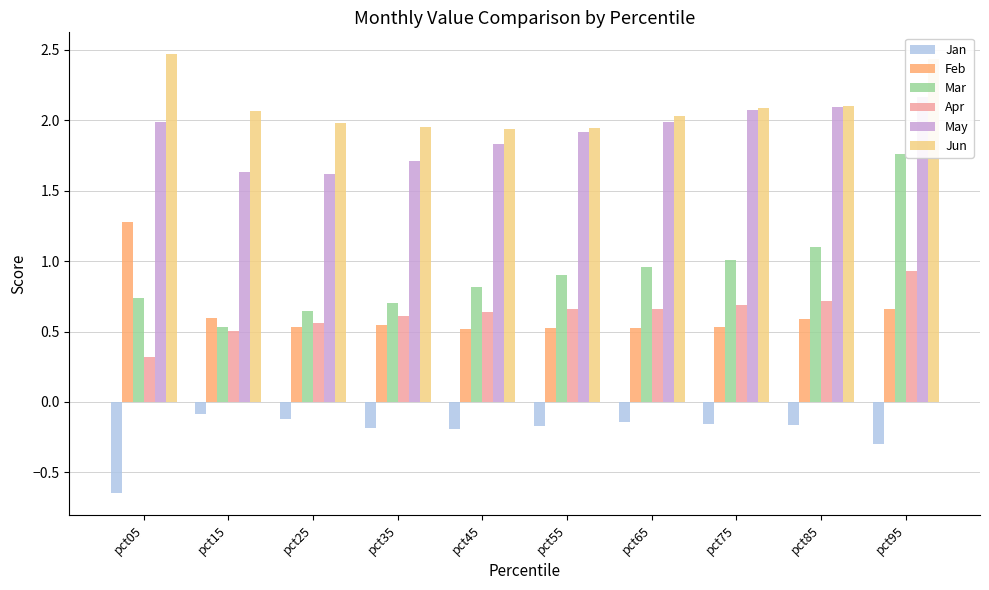

Which series changed the most between pct15 and pct55?

Mar